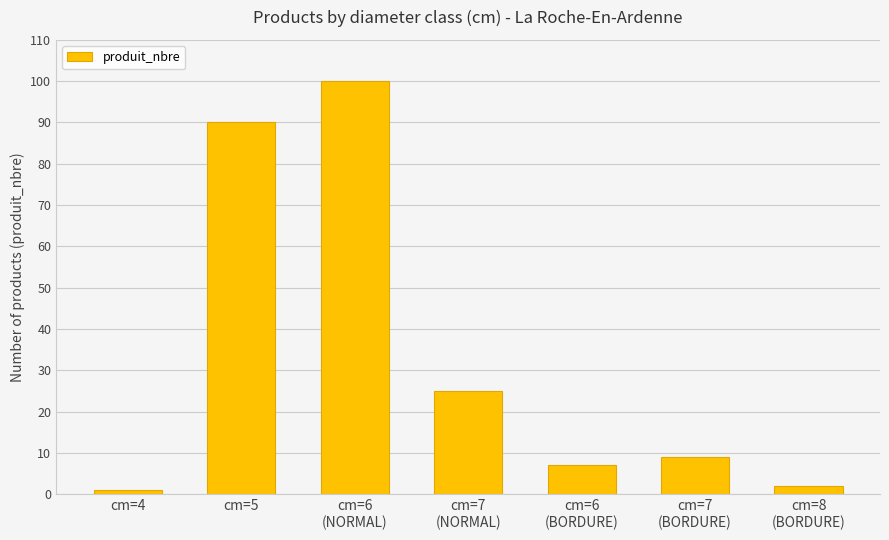

Between cm=7
(BORDURE) and cm=8
(BORDURE), which is larger?

cm=7
(BORDURE)